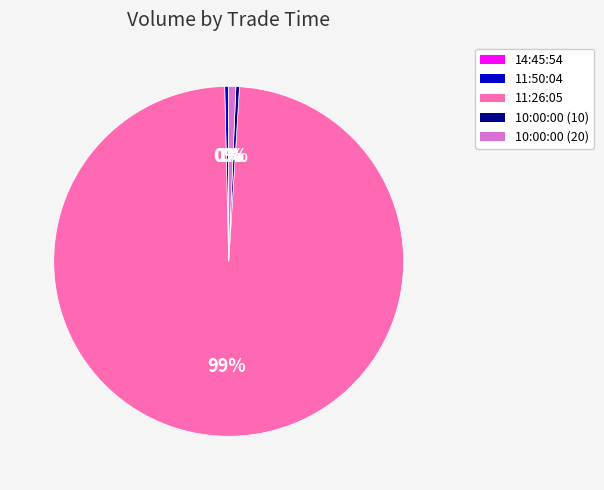

Which has a higher value, 10:00:00 (10) or 11:26:05?

11:26:05